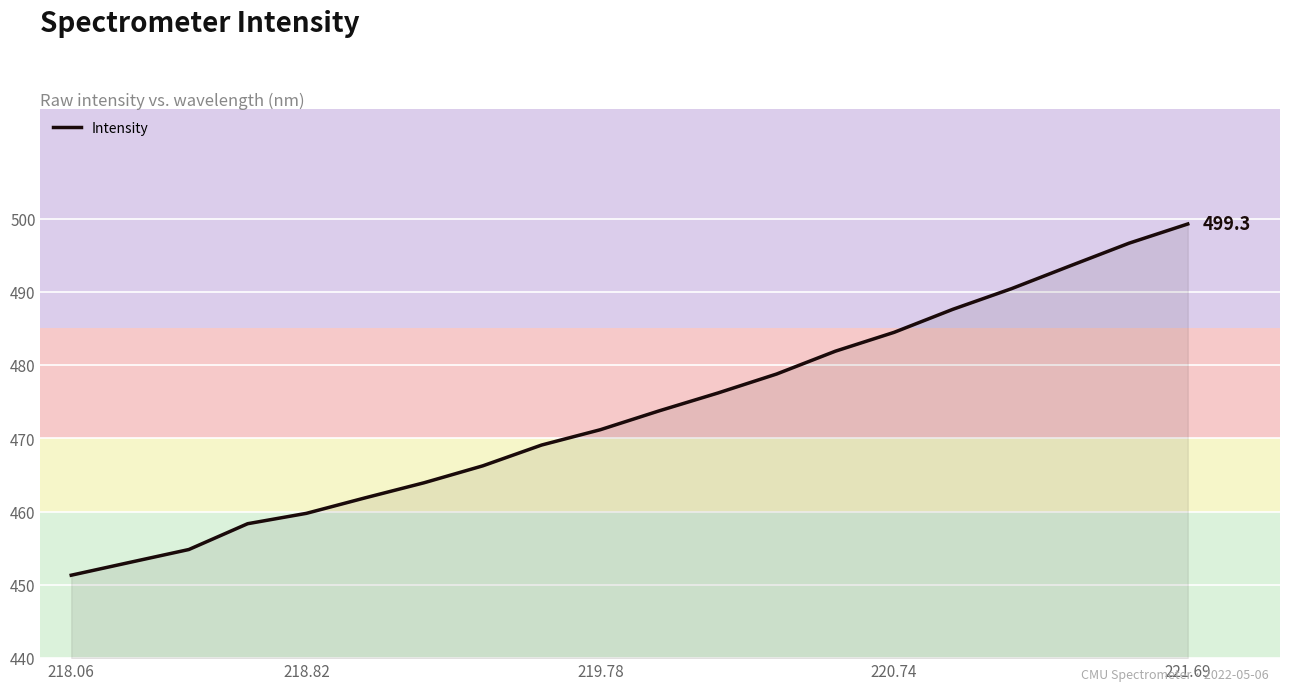

What is the difference between the maximum and minimum values?

47.9